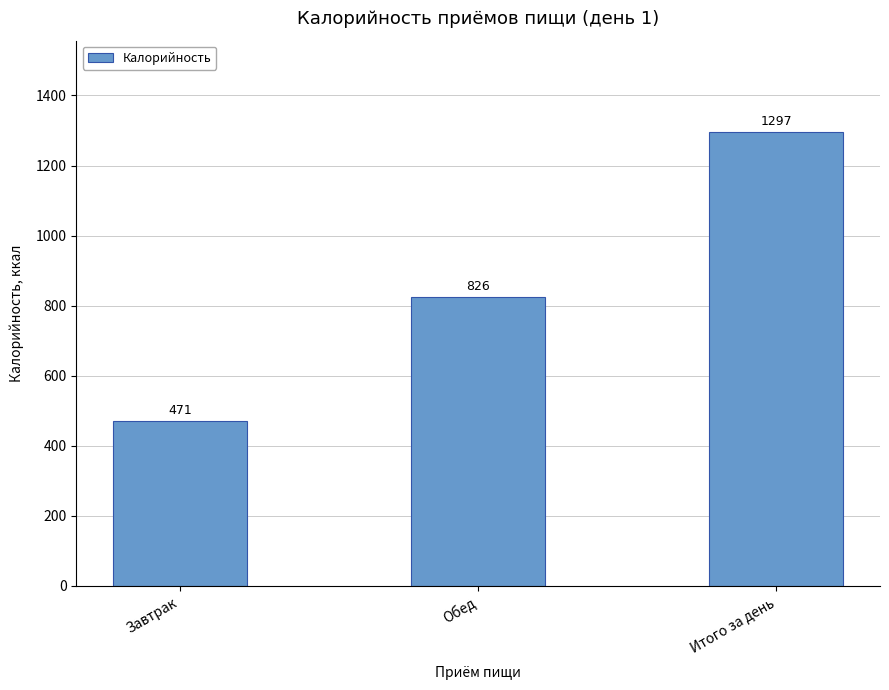

Which category has the highest value across all series?

Итого за день